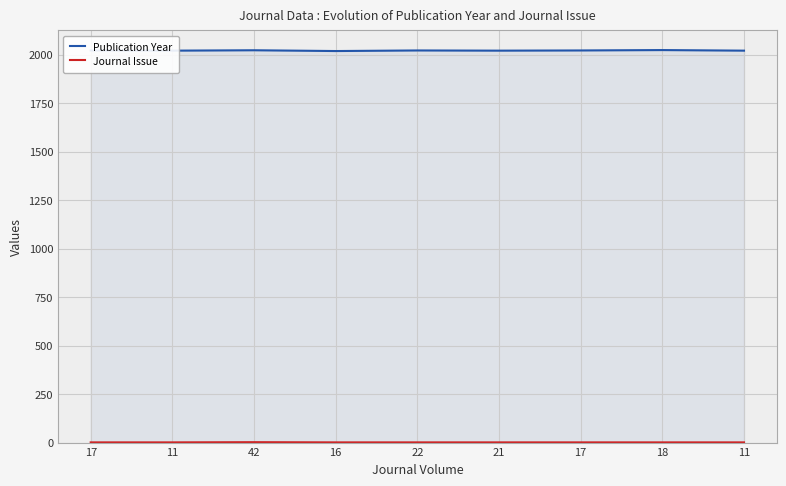

What is the value of the Journal Issue point at the 9th from the left?

1